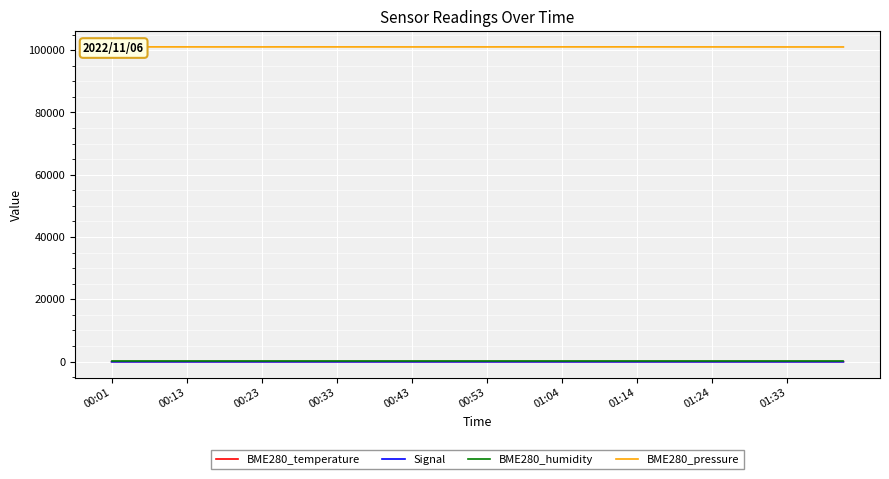

True or false: BME280_pressure and Signal intersect in this chart.

False